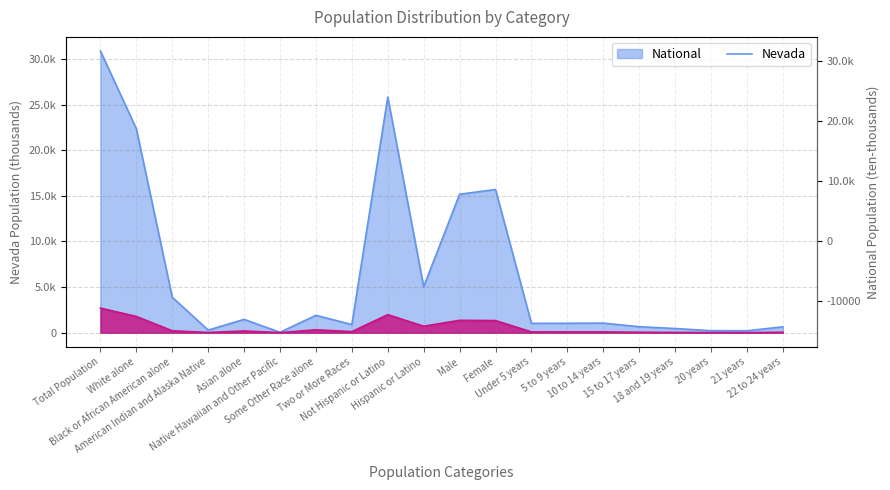

Which series changed the most between Black or African American alone and 22 to 24 years?

National